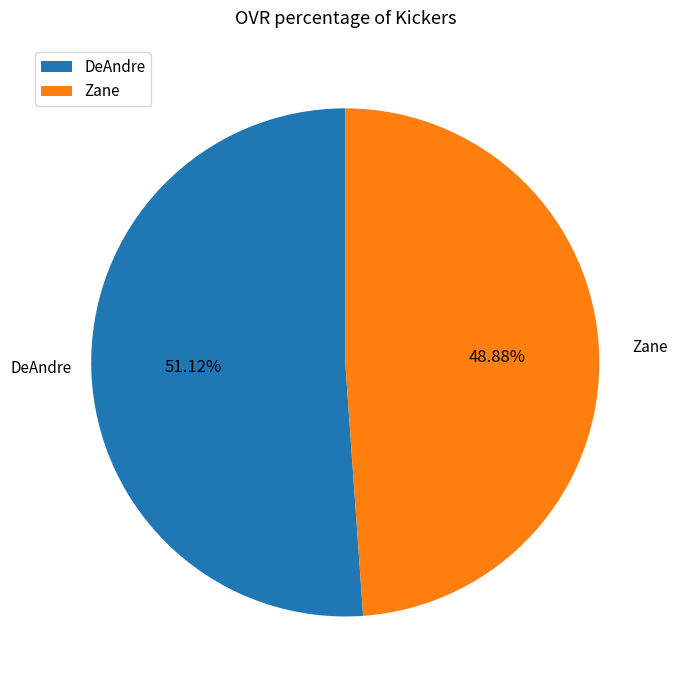

What is the ratio of the value at DeAndre to the value at Zane?

1.0